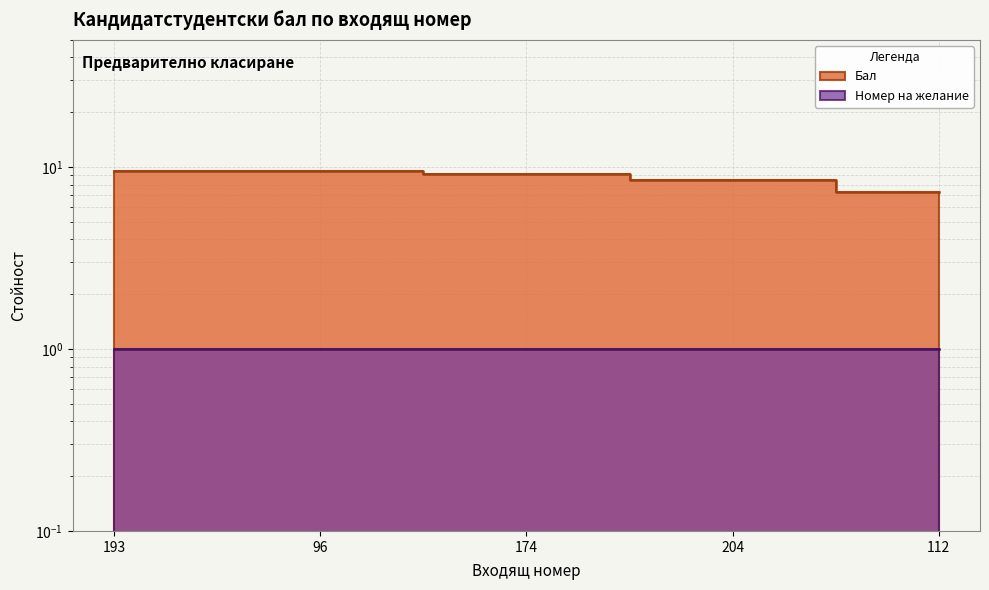

True or false: the data has more than 0 interior local peaks.

False